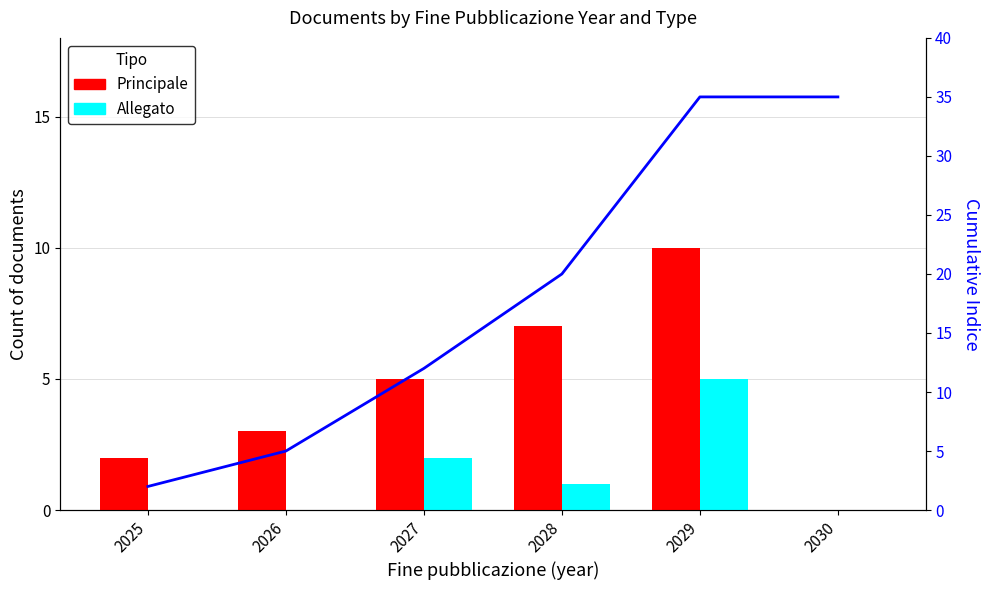

At which category does the chart reach its peak across all series?

2029